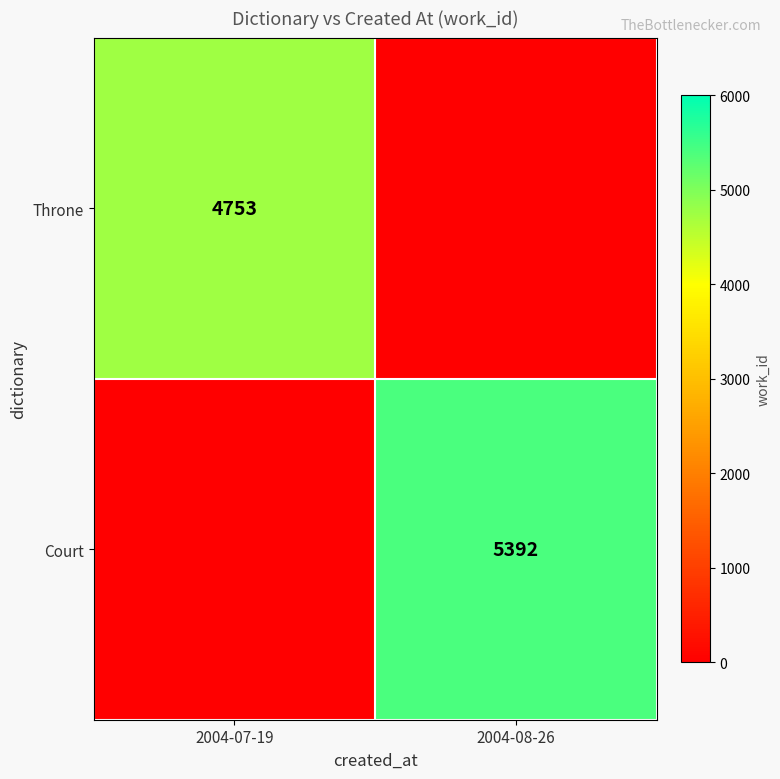

Is the value of Throne at 2004-07-19 greater than the value of Court at 2004-08-26?

No